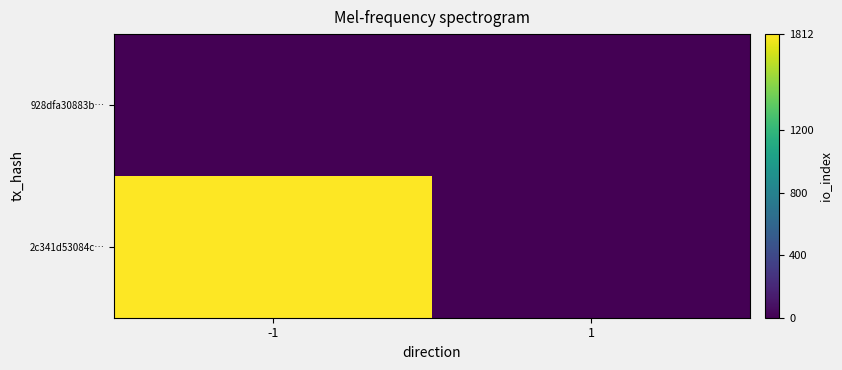

Which has a higher value, -1 or 1?

-1